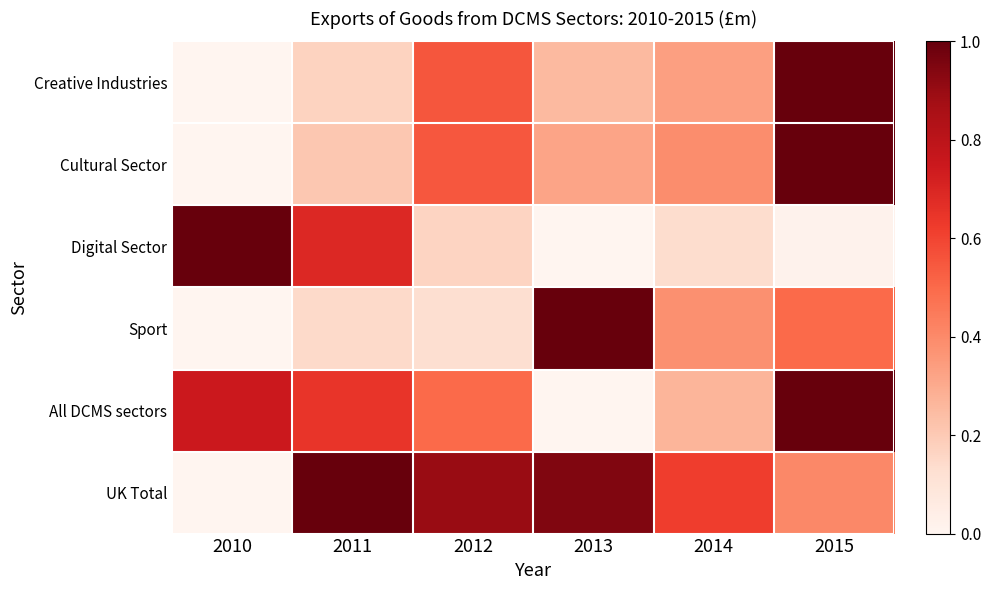

Which series has the largest range (max minus min)?

UK Total